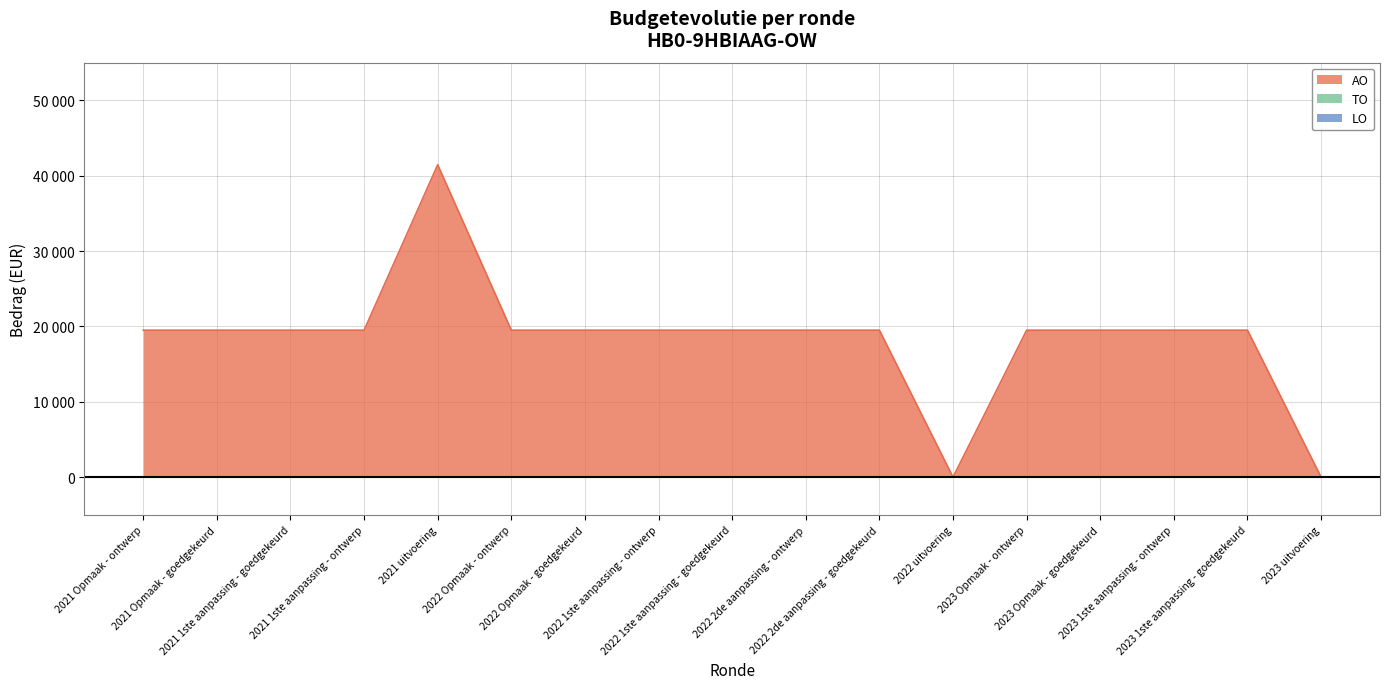

What is the total value across all series at 2021 1ste aanpassing - ontwerp?

19500